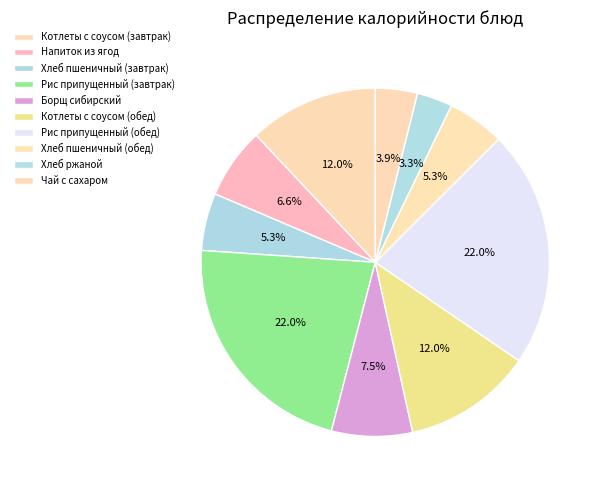

What portion of the pie excludes Борщ сибирский?

92.5%